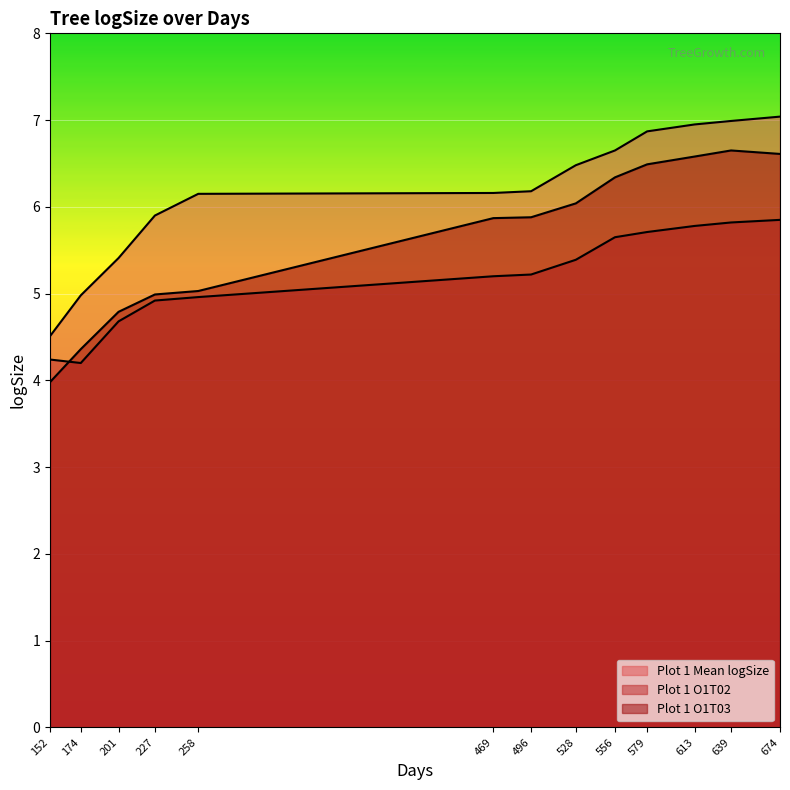

Which label corresponds to the largest value in the chart?

674